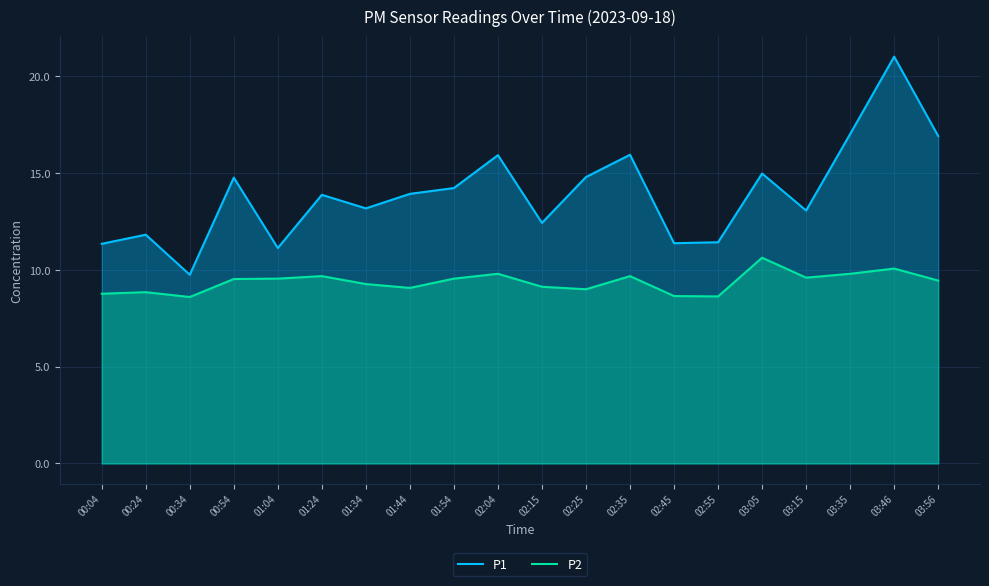

Which series has the largest range (max minus min)?

P1